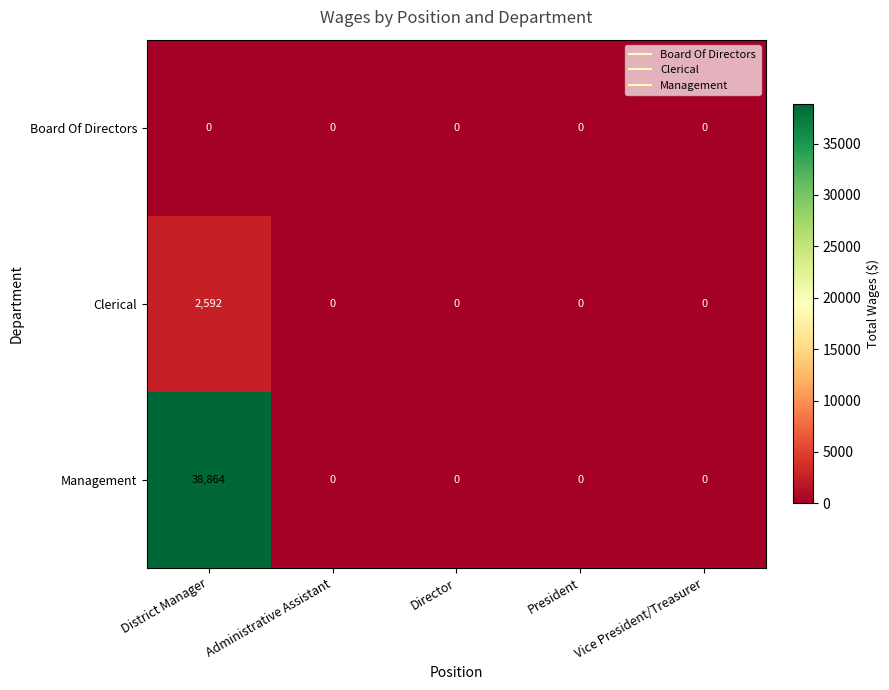

Which series has the widest spread of values?

Management